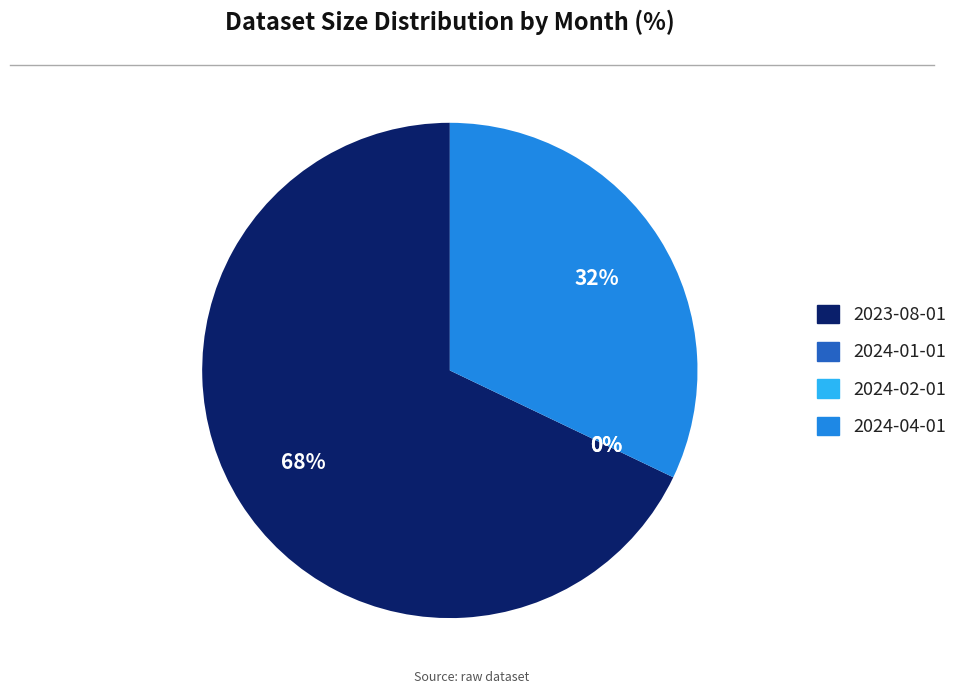

To the nearest percent, what portion does 2024-04-01 represent?

32%